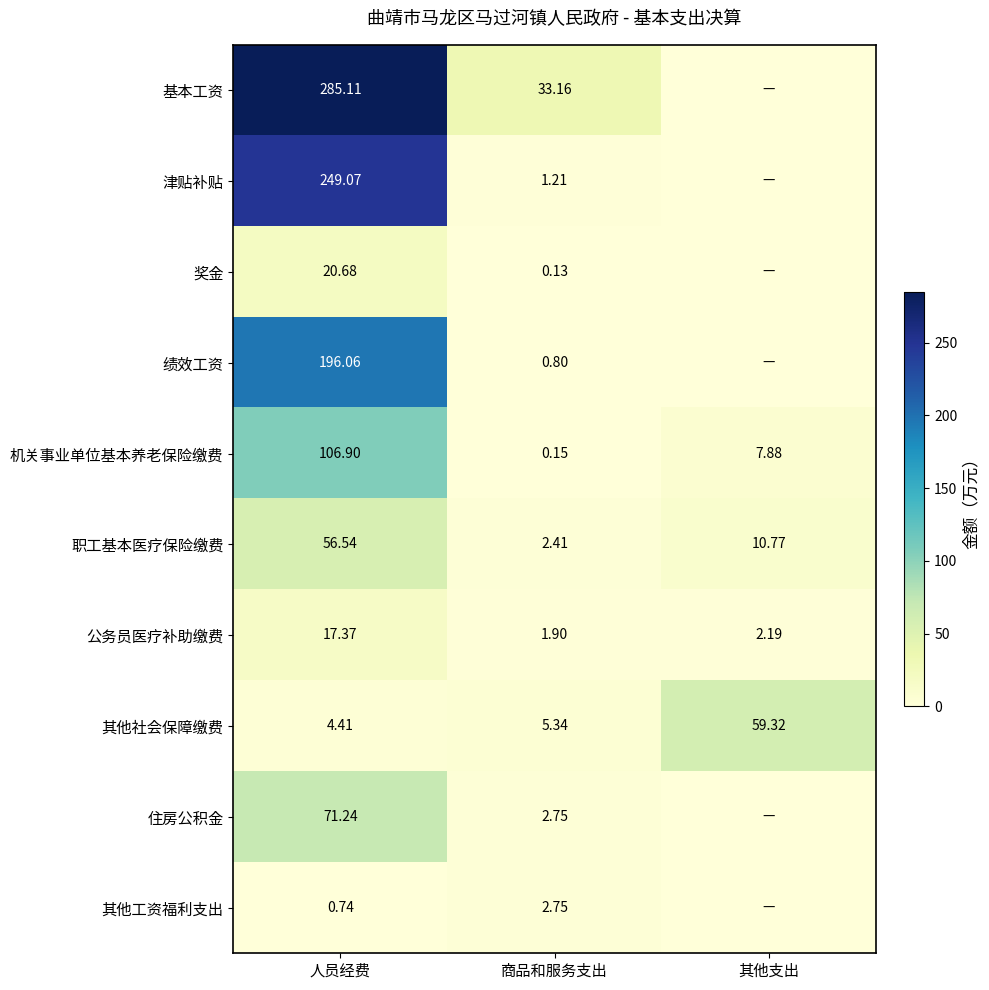

What is the average value of the 职工基本医疗保险缴费 series?

23.2